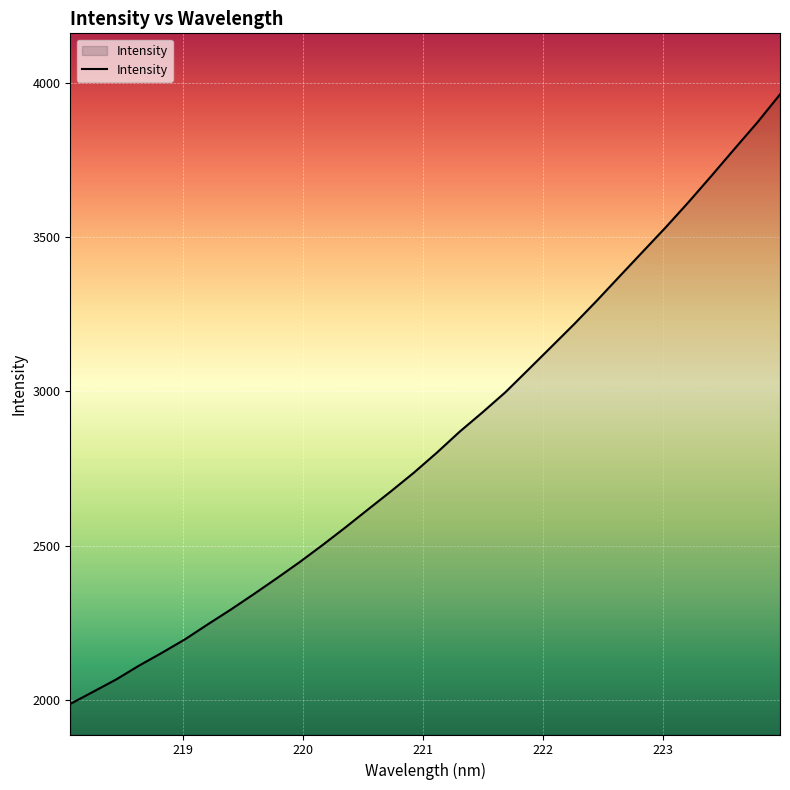

What is the smallest value displayed?

1985.9